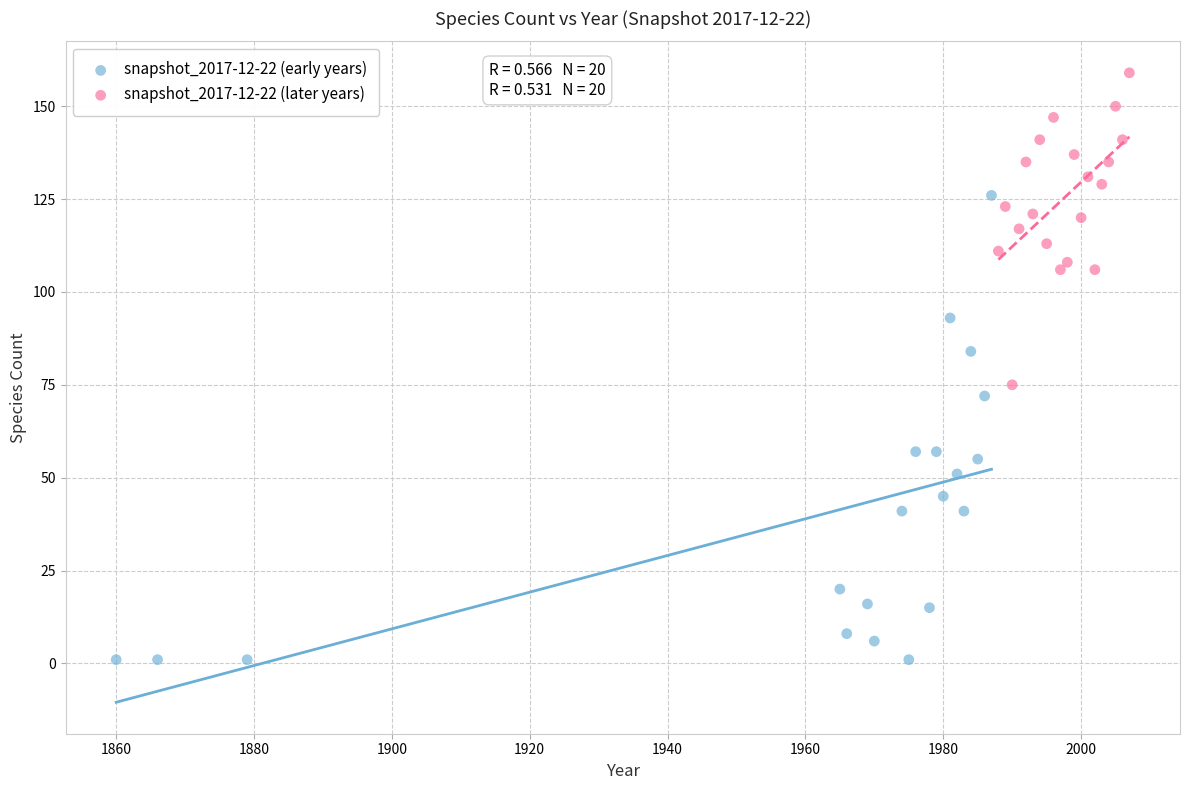

Which series has the largest Y range (max minus min)?

snapshot_2017-12-22 (early years)